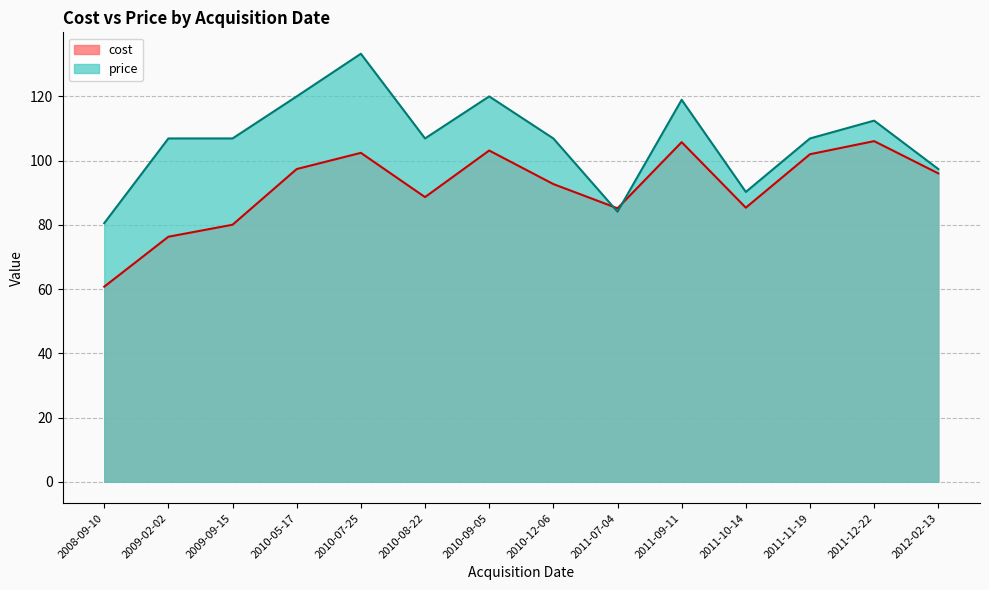

Rank the series by their average value, from highest to lowest.

price, cost